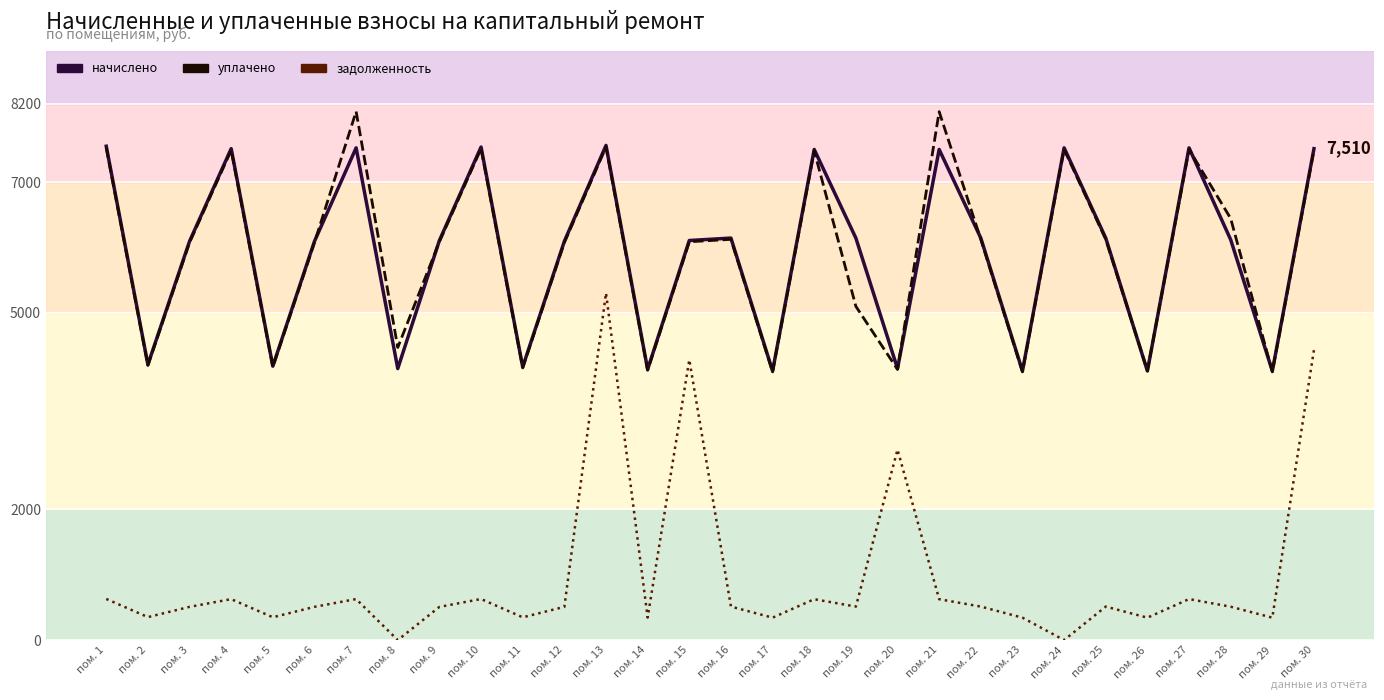

How many times do уплачено and начислено cross each other?

8